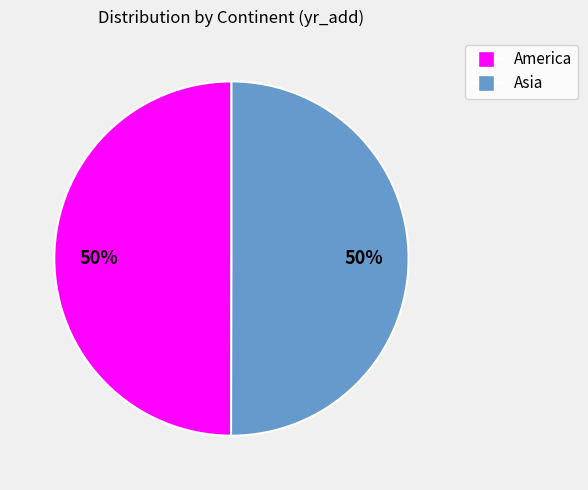

To the nearest percent, what is the average slice percentage?

50%